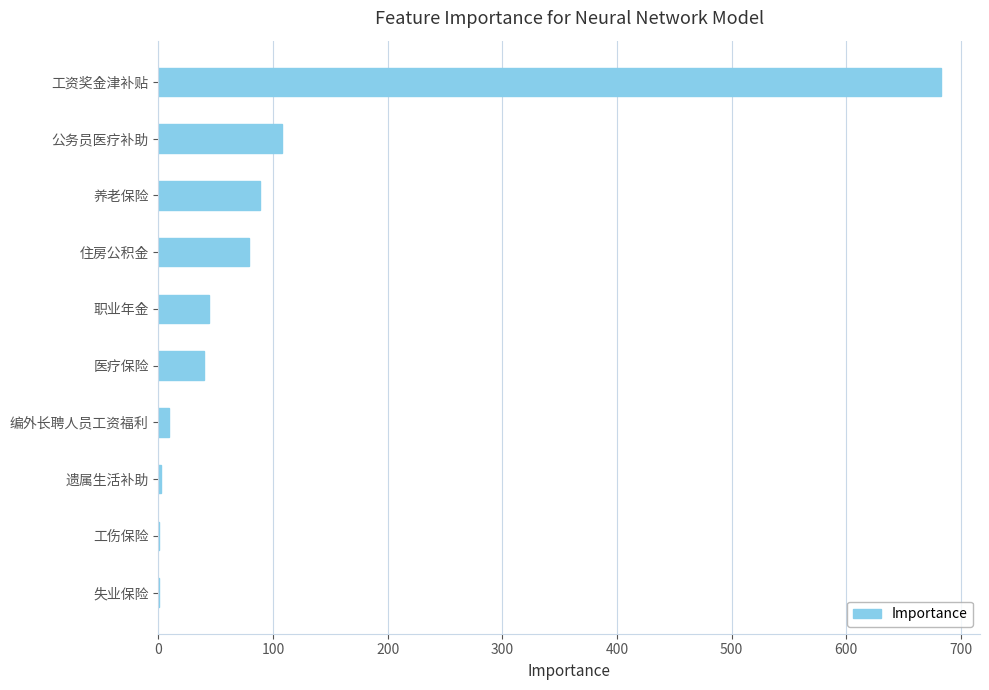

At which label is the value closest to 341?

公务员医疗补助